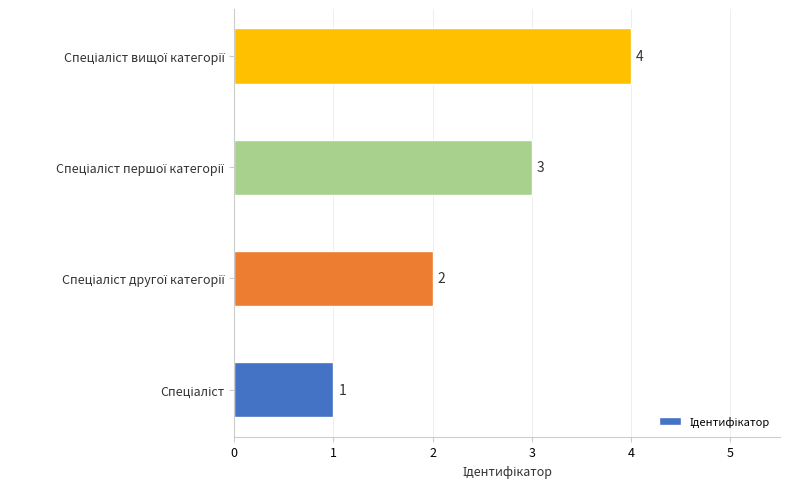

What is the greatest value displayed?

4